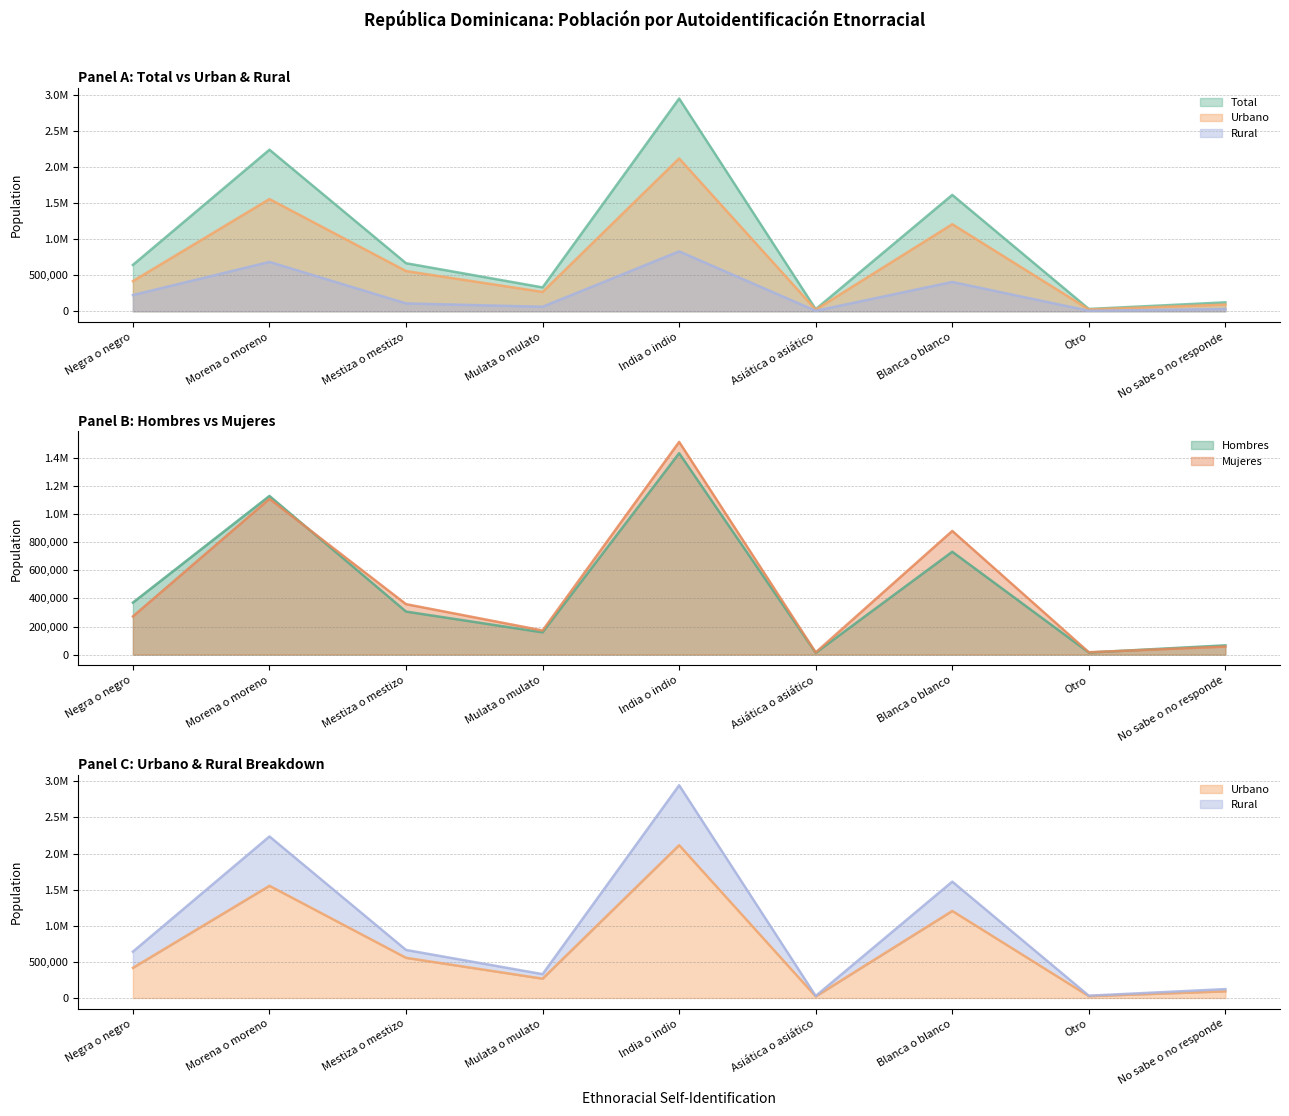

What is the value of the Urbano point at the 2nd from the left?

1553913